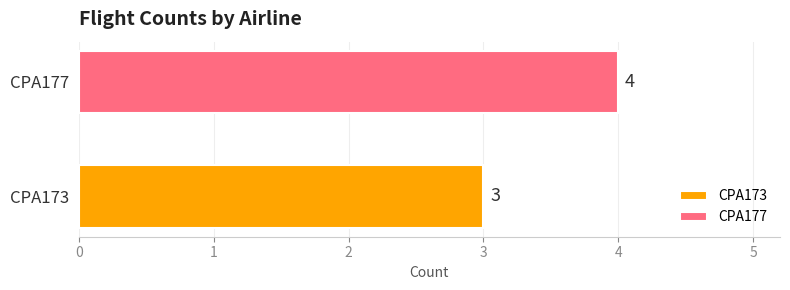

Rank the series by their average value, from highest to lowest.

CPA177, CPA173